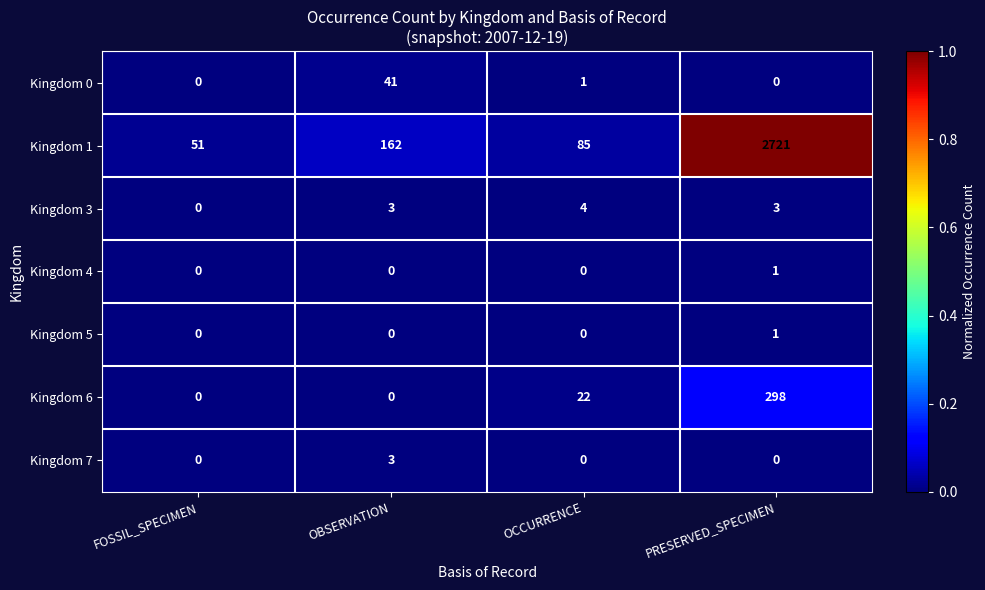

Which series changed the most between FOSSIL_SPECIMEN and OBSERVATION?

Kingdom 1